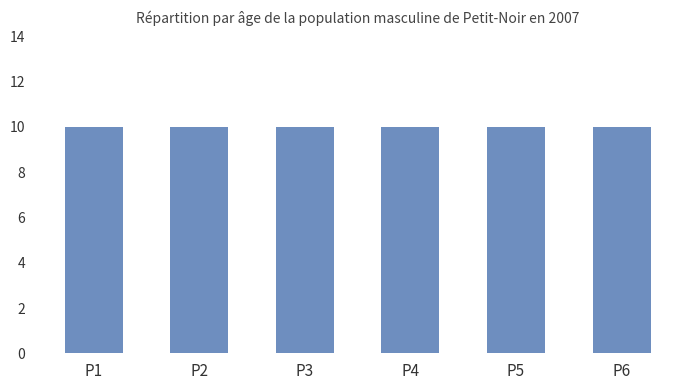

At how many categories does at least one series exceed -36?

6